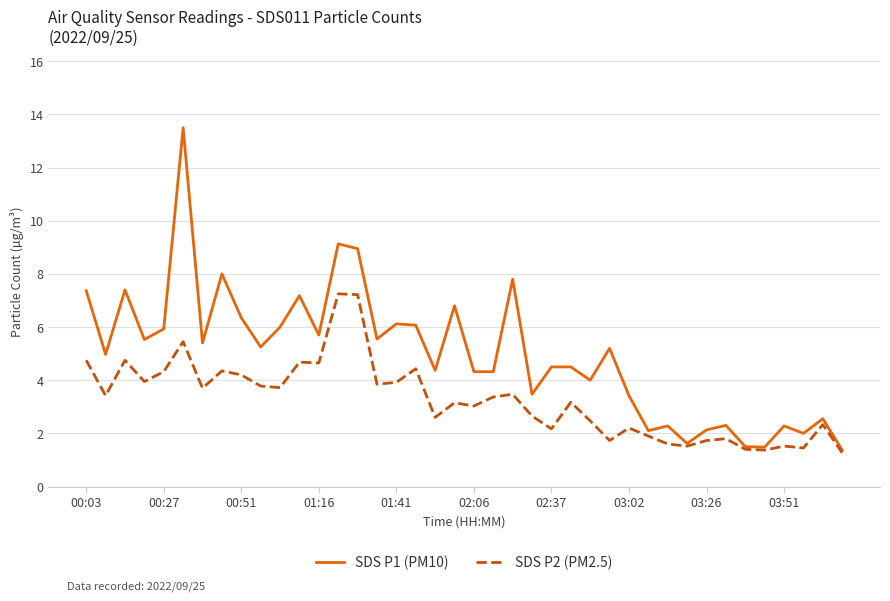

What is the sum of all SDS P1 (PM10) values?

198.7